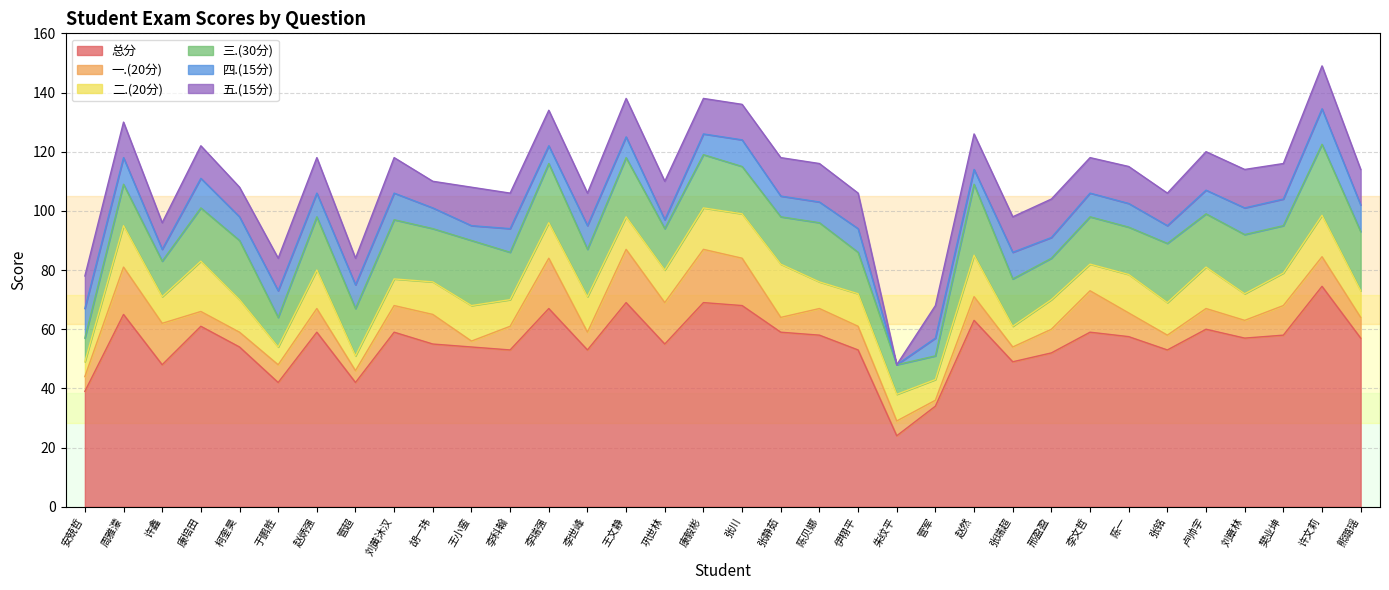

List the labels in order of 三.(30分) value, smallest first.

安兢哲, 管军, 于鹏胜, 朱纹平, 许鑫, 周雅濛, 巩世林, 伊栩平, 邢盈盈, 管超, 李科翰, 李世峰, 张川, 张静茹, 张瑞超, 李文哲, 陈一, 樊业坤, 康培田, 赵炳强, 胡一玮, 康毅彬, 卢帅宇, 柯奎昊, 刘黄沐汉, 李瑞强, 王文静, 陈贝娜, 张铭, 刘章林, 熊璐瑶, 王小蛮, 赵然, 许文莉